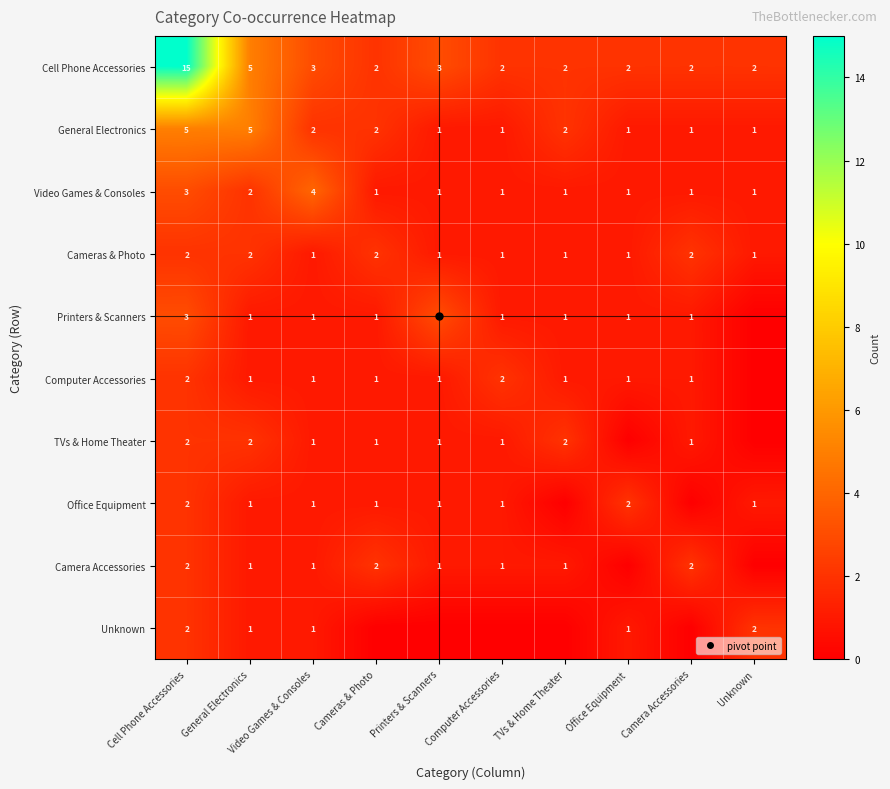

What is the difference between the maximum and minimum values in the TVs & Home Theater series?

2